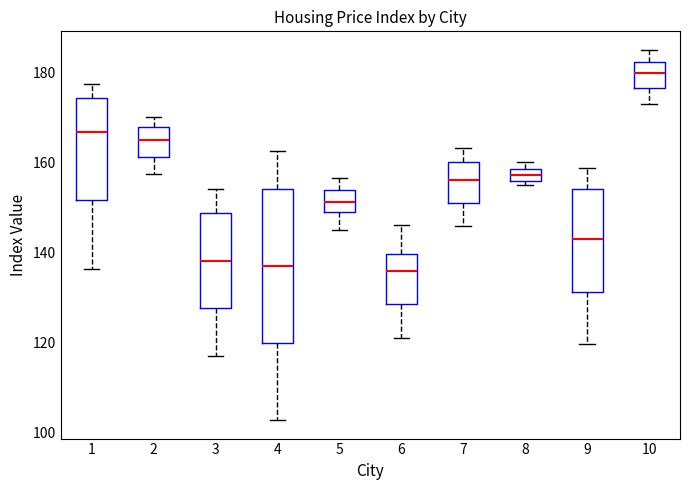

Comparing the boxes themselves (not the whiskers), which one is the tallest?

4